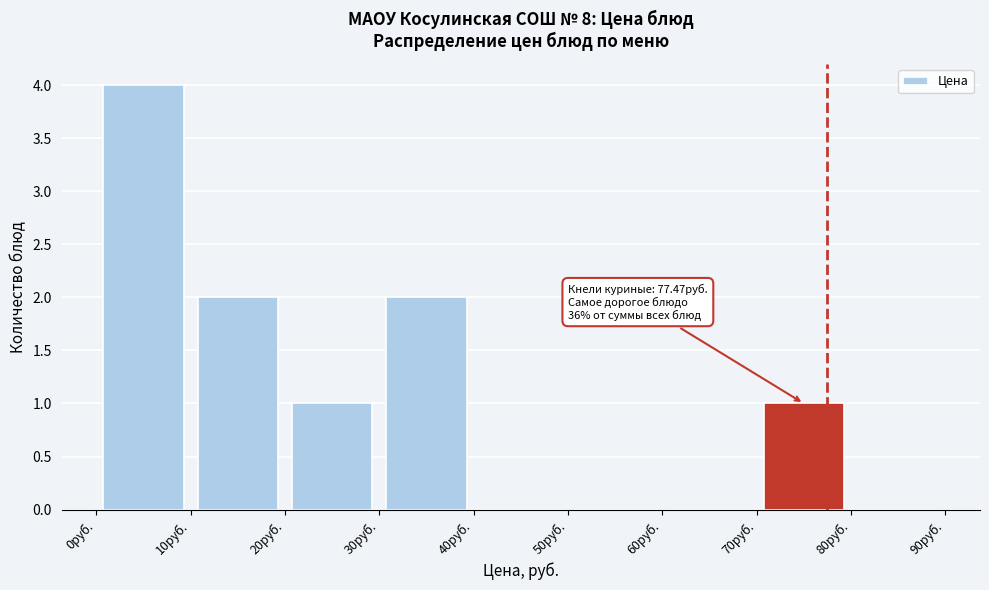

Which range on the x-axis has the tallest bar?

0 to 10